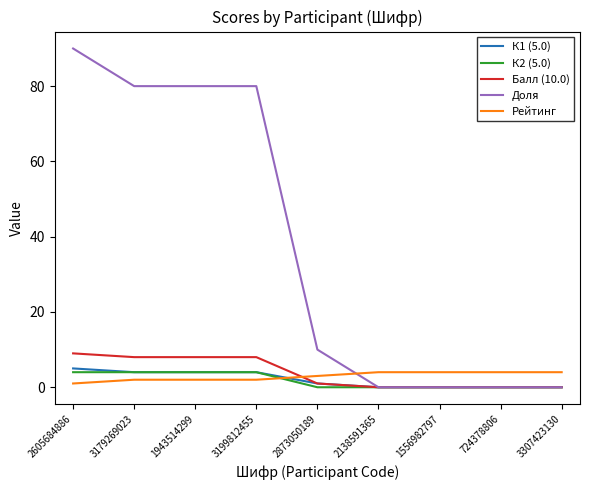

True or false: Балл (10.0) has a value of 2 at 3179269023.

False